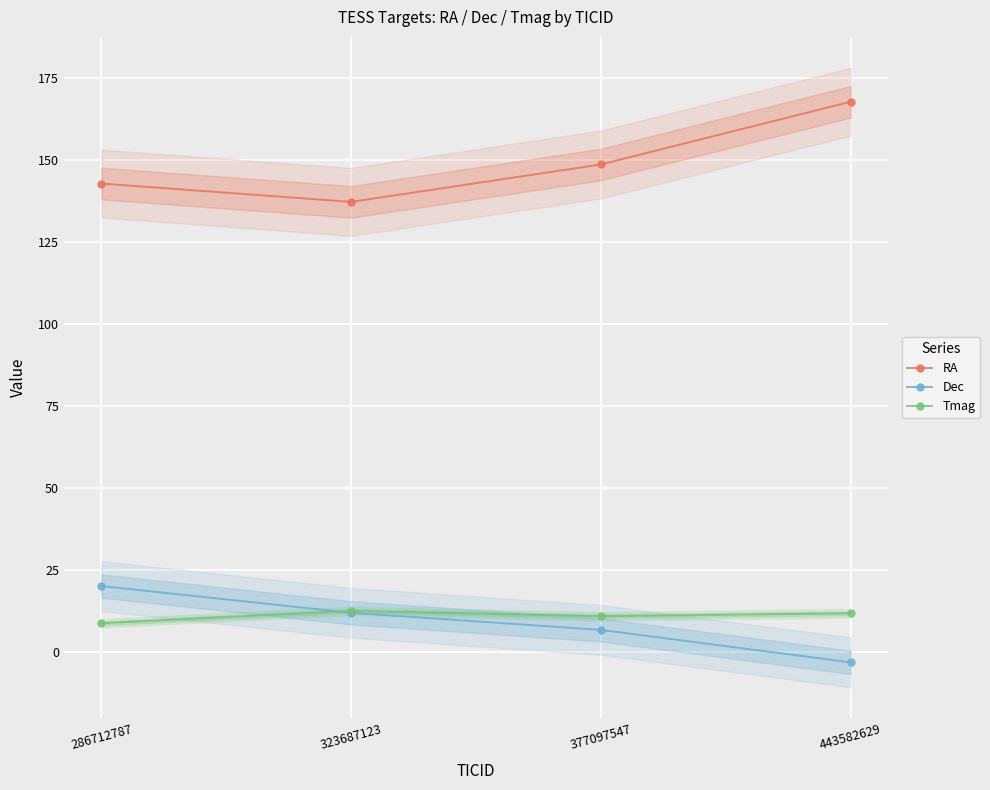

What is the sum of all RA values?

596.3